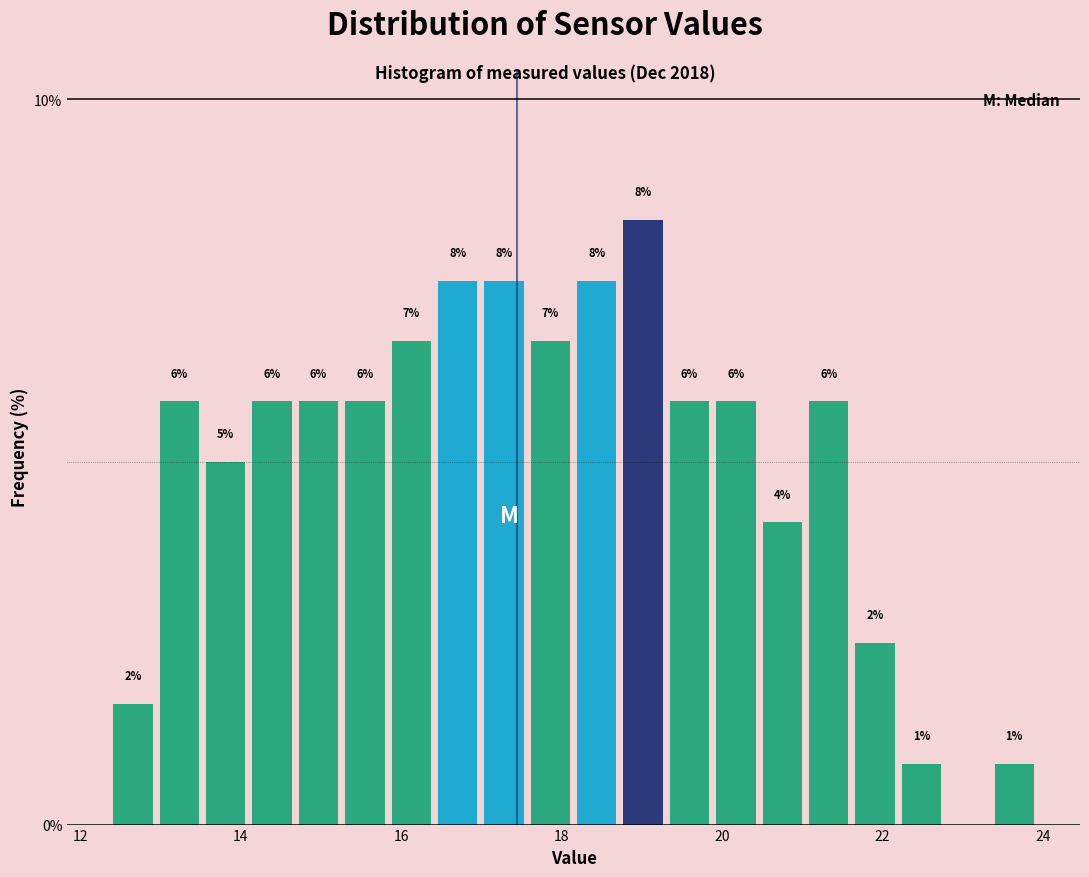

Around what value on the x-axis is the tallest bar? Give the approximate position of its centre, as read against the axis.

19.0